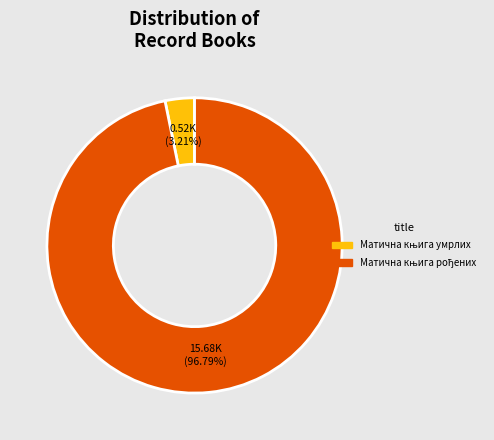

Is there any slice that represents more than half of the pie?

Yes